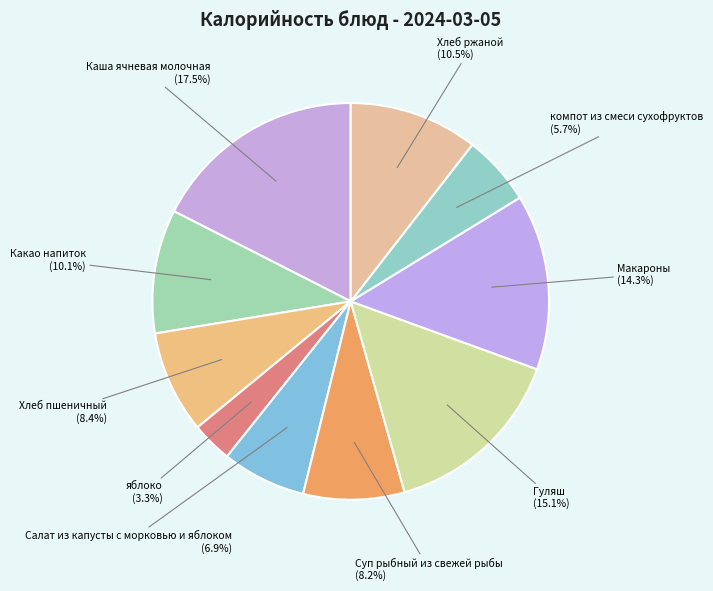

Between Макароны and Хлеб пшеничный, which is larger?

Макароны